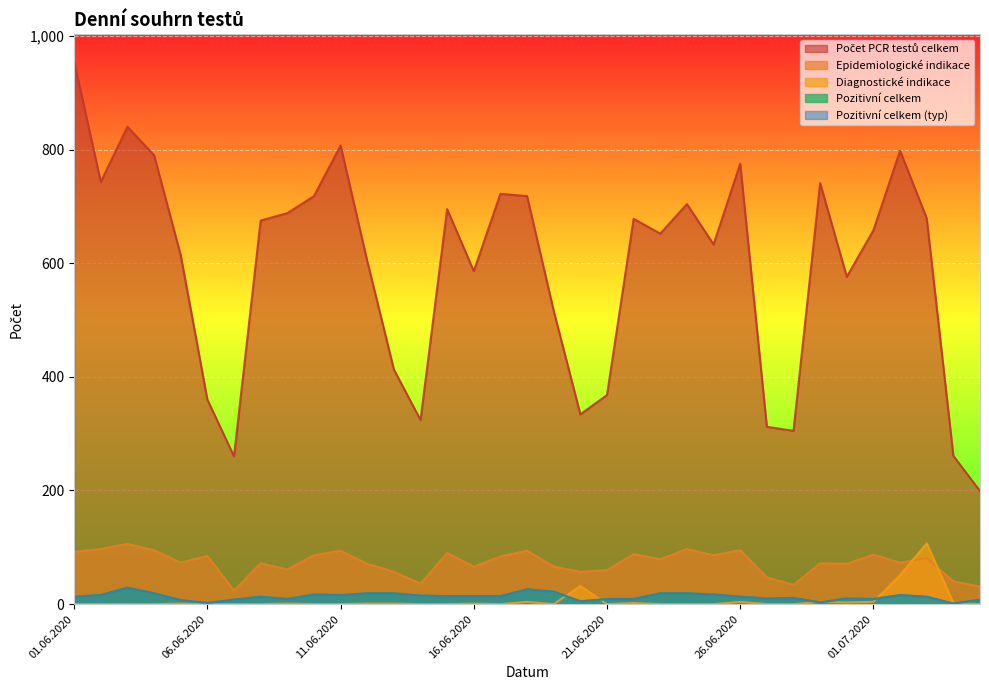

Reading left to right, what are all the values shown in this chart?

Počet PCR testů celkem: 955	743	840	790	614	360	260	675	688	718	807	604	413	324	695	586	722	718	516	334	368	678	652	704	633	775	312	305	741	576	658	798	679	261	199
Pozitivní celkem: 13	16	29	19	7	2	8	13	9	17	16	19	19	15	14	14	14	26	22	5	9	9	19	19	17	13	10	11	3	10	9	16	13	1	8
Pozitivní celkem (typ): 13	16	29	19	7	2	8	13	9	17	16	19	19	15	14	14	14	26	22	5	9	9	19	19	17	13	10	11	3	10	9	16	13	1	8
Diagnostické indikace: 0	0	0	0	1	0	0	0	1	0	0	1	1	0	0	1	0	4	0	32	0	2	0	0	0	4	0	0	4	3	4	51	107	2	0
Epidemiologické indikace: 92	97	106	95	73	85	24	72	61	86	94	71	57	36	90	66	84	94	66	57	60	88	79	97	86	95	47	34	72	71	87	73	81	40	31